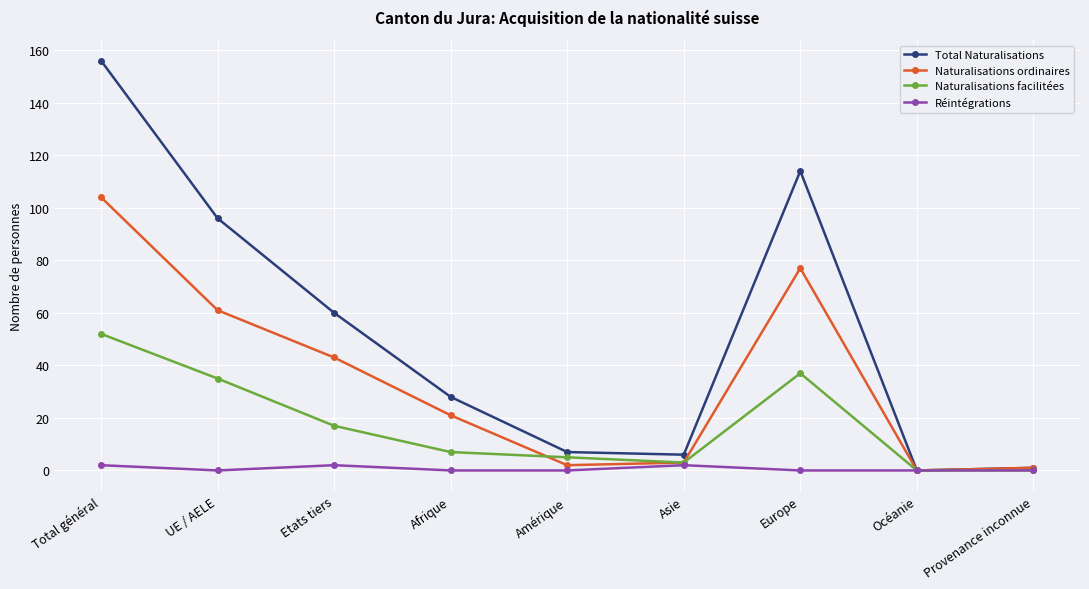

Which series has the largest total across all categories?

Total Naturalisations